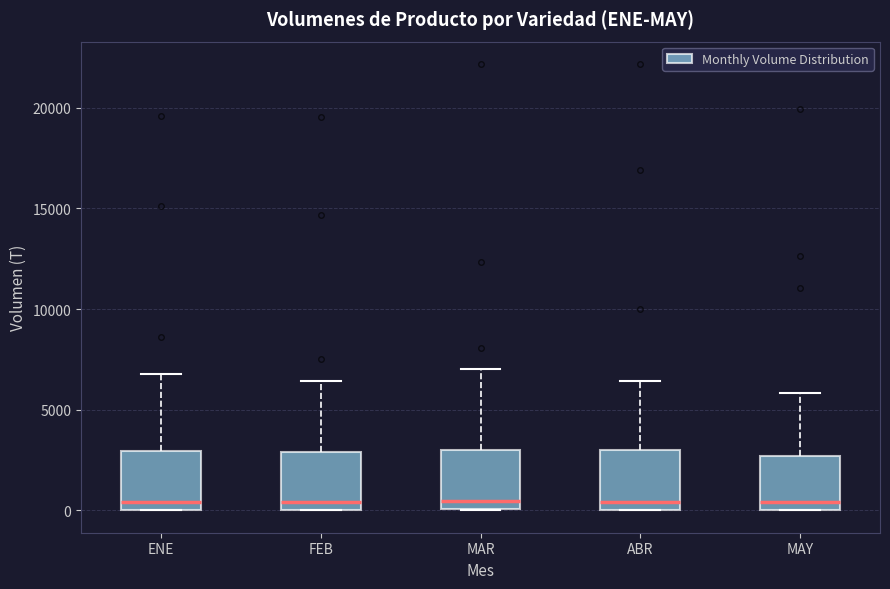

Reading left to right, read every box against the y-axis: the position of its median line, the range the box covers, and the ends of its whiskers. The values are not printed on the chart, so give them approximately, as read against the axis.

ENE: median 500, box 0 to 3000, whiskers 0 to 7000
FEB: median 500, box 0 to 3000, whiskers 0 to 6500
MAR: median 500, box 0 to 3000, whiskers 0 to 7000
ABR: median 500, box 0 to 3000, whiskers 0 to 6500
MAY: median 500, box 0 to 2500, whiskers 0 to 6000